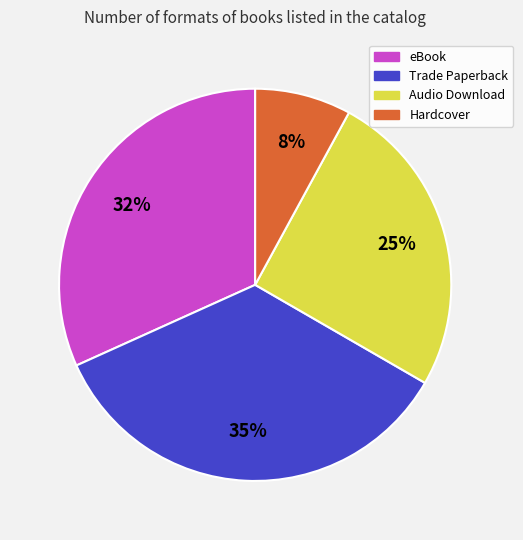

To the nearest percent, what portion does Audio Download represent?

25%